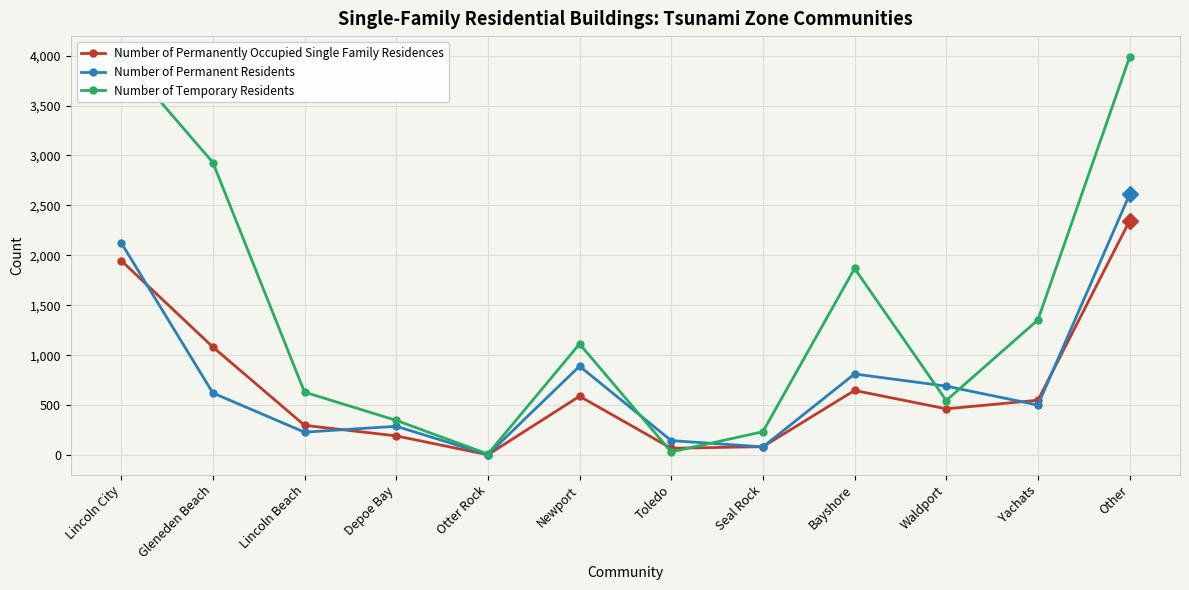

The Number of Permanently Occupied Single Family Residences series shows 298.0 at Lincoln Beach. True or false?

True